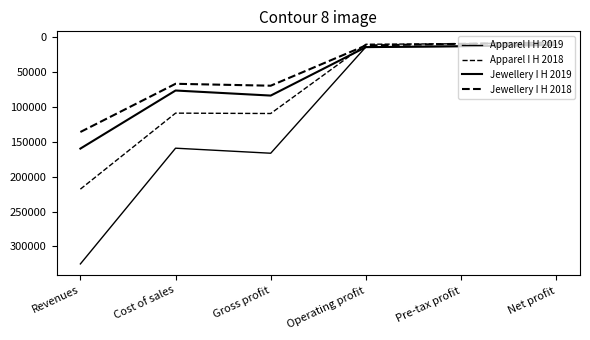

Does the chart have visible grid lines?

No